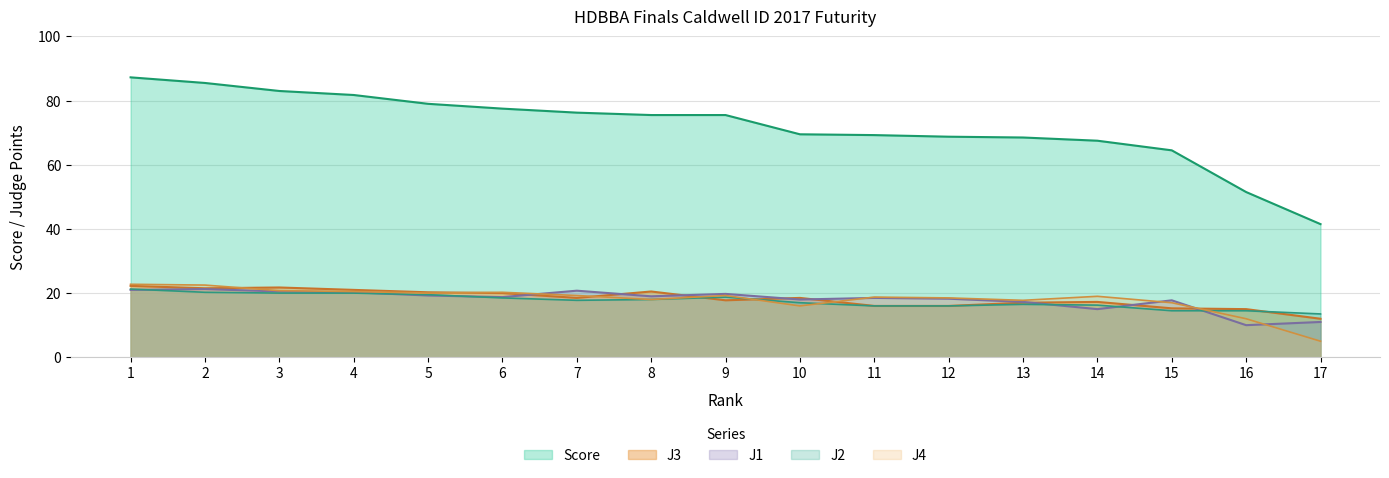

Reading right to left, transcribe all the data shown in this chart.

J1: 17=11.0	16=10.0	15=17.8	14=15.0	13=17.2	12=18.2	11=18.5	10=18.0	9=19.8	8=19.0	7=20.8	6=18.8	5=19.2	4=20.2	3=20.5	2=21.2	1=21.0
J2: 17=13.5	16=14.5	15=14.5	14=16.2	13=16.5	12=16.0	11=16.0	10=17.0	9=18.8	8=18.0	7=17.8	6=18.5	5=19.5	4=20.0	3=20.0	2=20.2	1=21.2
J3: 17=12.0	16=15.0	15=15.2	14=17.2	13=17.0	12=16.0	11=16.0	10=18.5	9=17.8	8=20.5	7=18.5	6=20.0	5=20.2	4=21.0	3=21.8	2=21.5	1=22.2
J4: 17=5.0	16=12.0	15=17.0	14=19.0	13=17.8	12=18.5	11=18.8	10=16.0	9=19.2	8=18.0	7=19.2	6=20.2	5=20.0	4=20.5	3=20.8	2=22.5	1=22.8
Score: 17=41.5	16=51.5	15=64.5	14=67.5	13=68.5	12=68.8	11=69.2	10=69.5	9=75.5	8=75.5	7=76.2	6=77.5	5=79.0	4=81.8	3=83.0	2=85.5	1=87.2